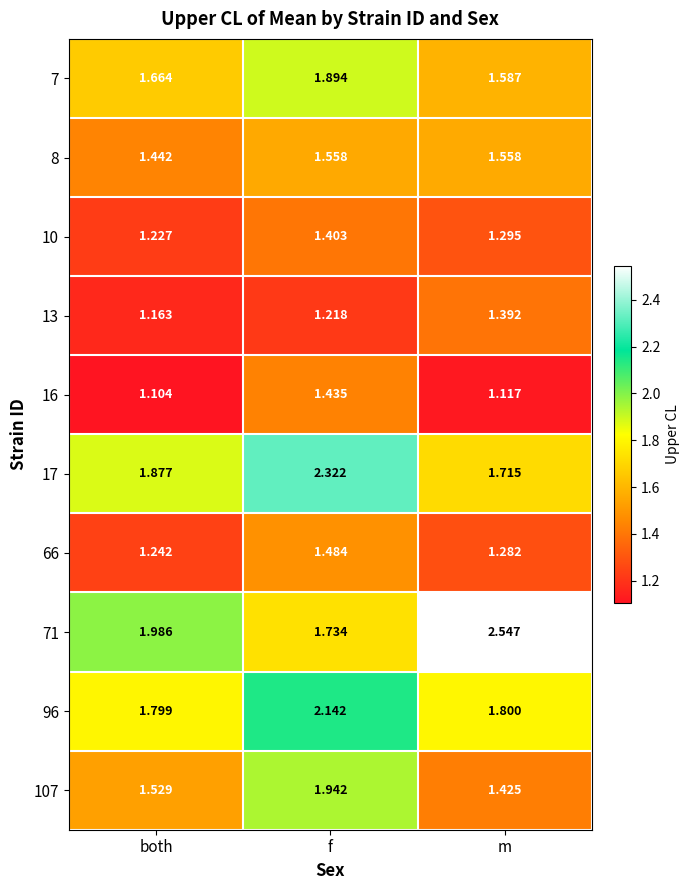

List the labels in order of 16 value, smallest first.

both, m, f